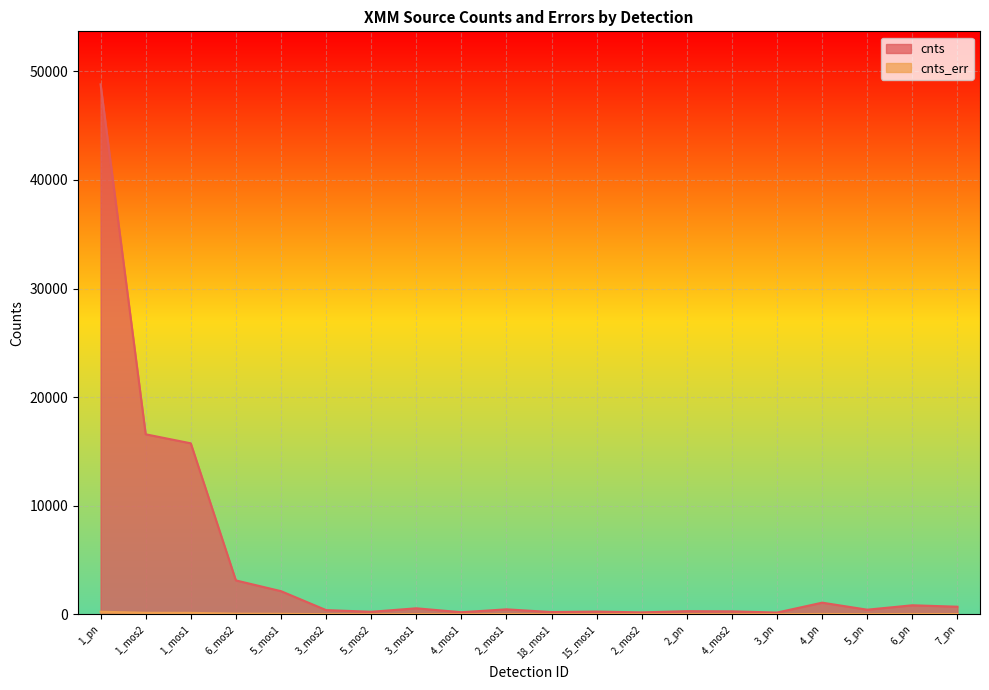

How many lines are shown in the chart?

2